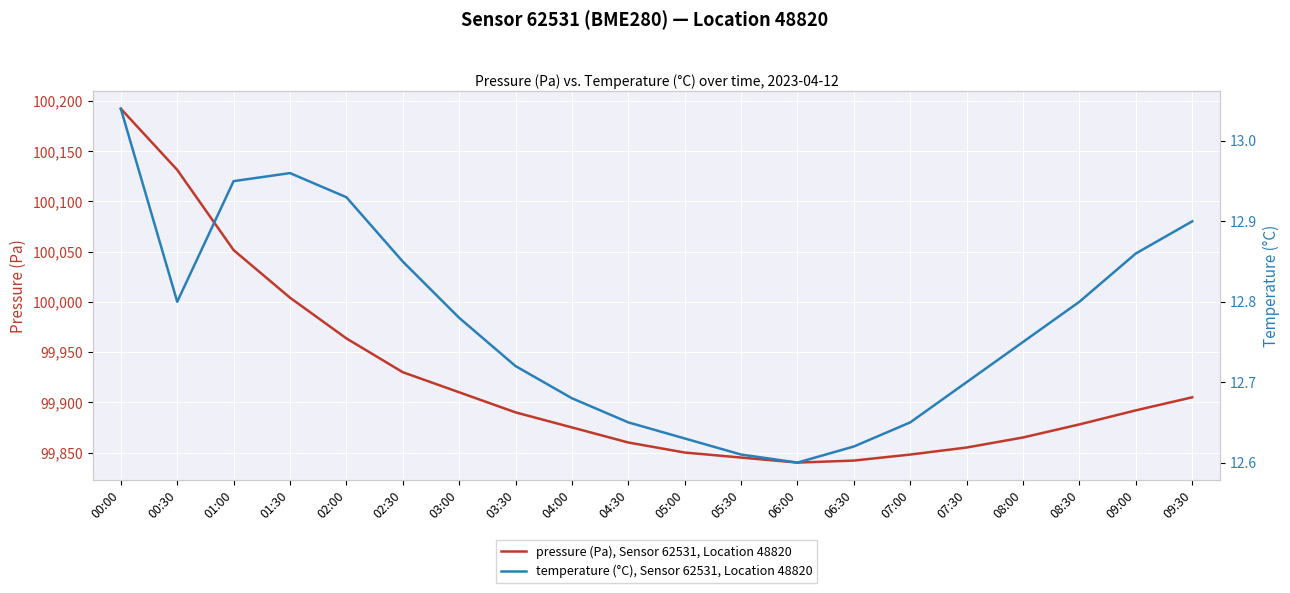

List the series in order of their peak value, highest first.

pressure (Pa), Sensor 62531, Location 48820, temperature (°C), Sensor 62531, Location 48820